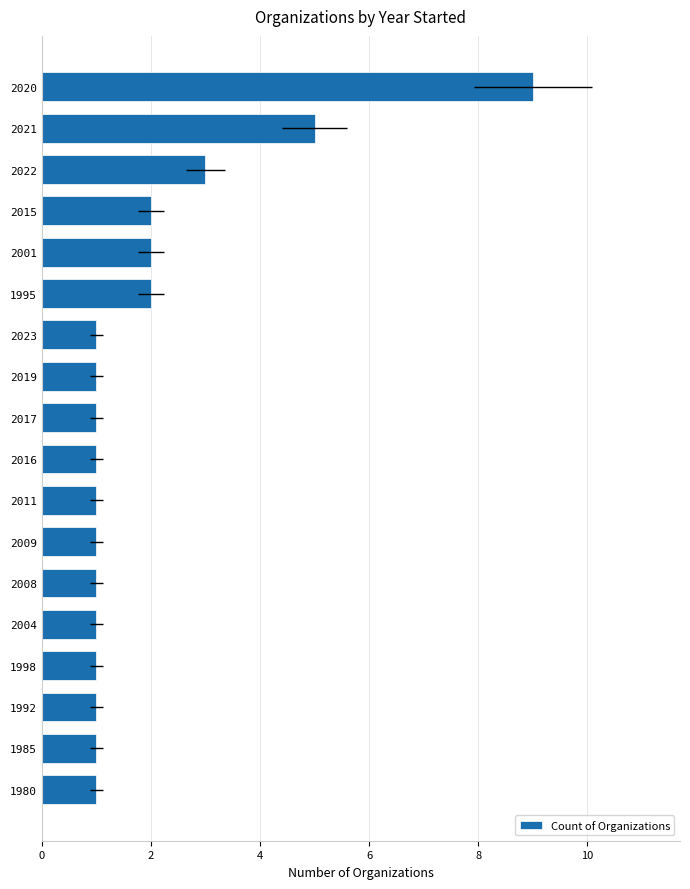

What is the label of the 7th bar from the right?

2009